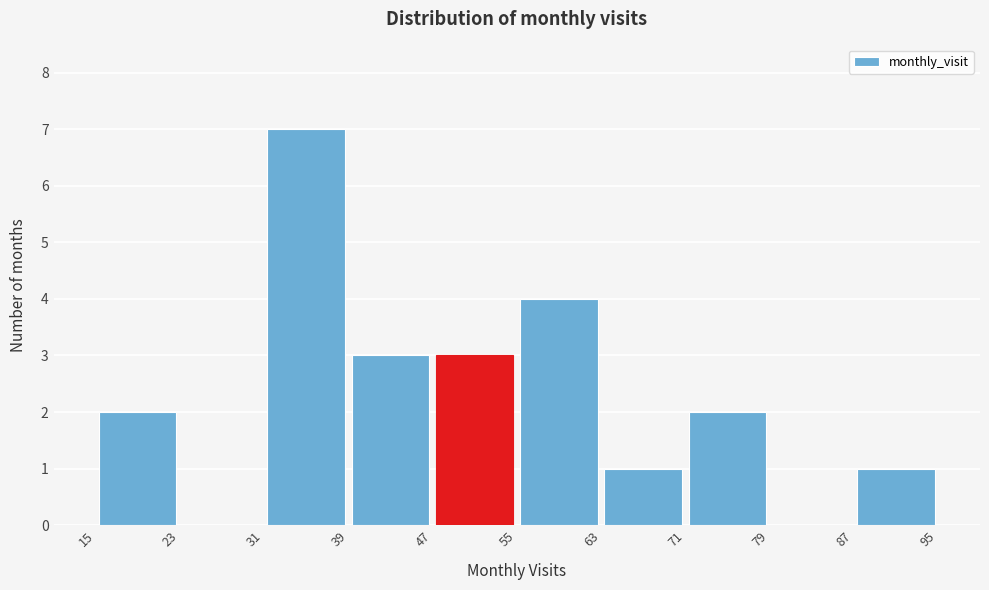

Which range on the x-axis has the tallest bar?

31 to 39